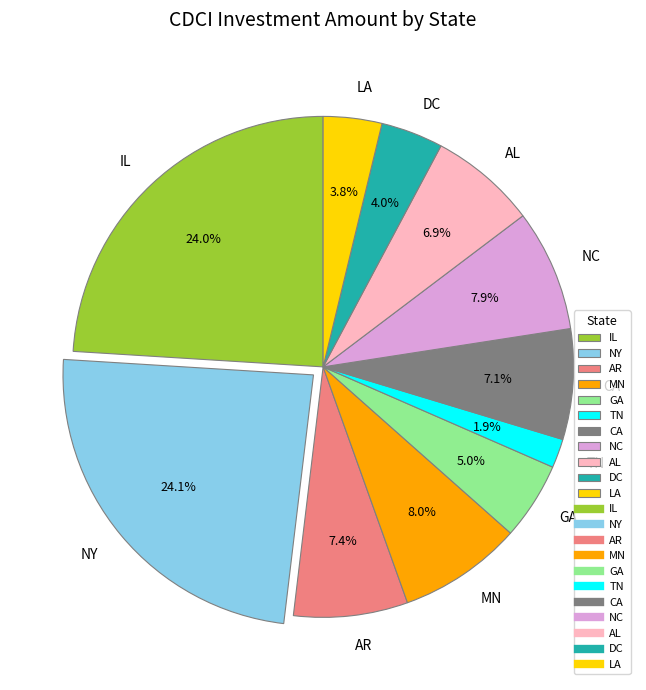

Does any single category account for the majority?

No